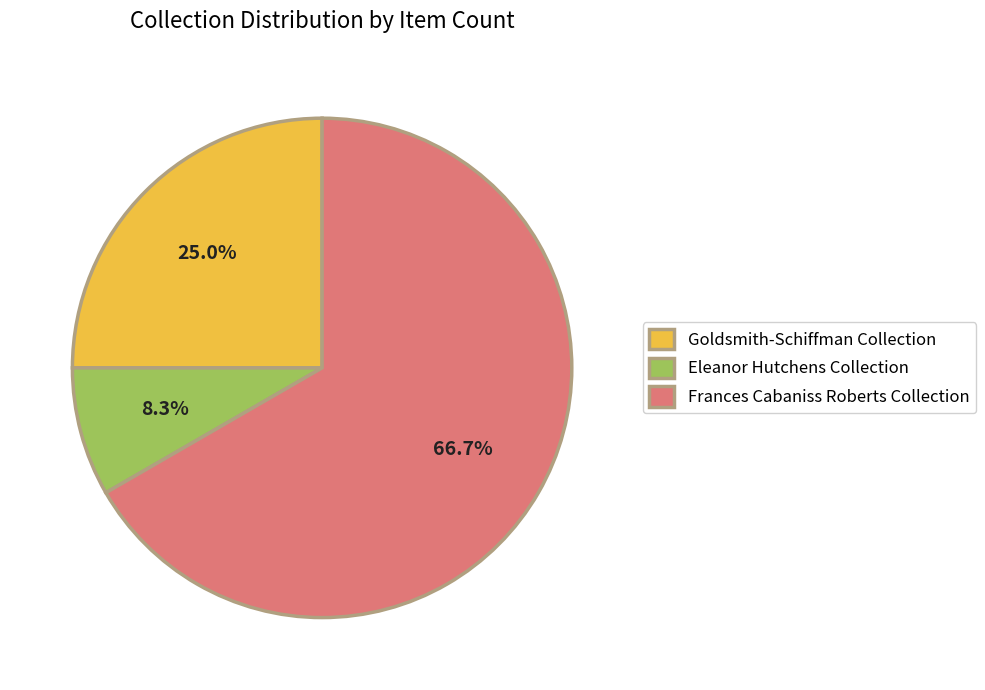

Which has a higher value, Goldsmith-Schiffman Collection or Eleanor Hutchens Collection?

Goldsmith-Schiffman Collection